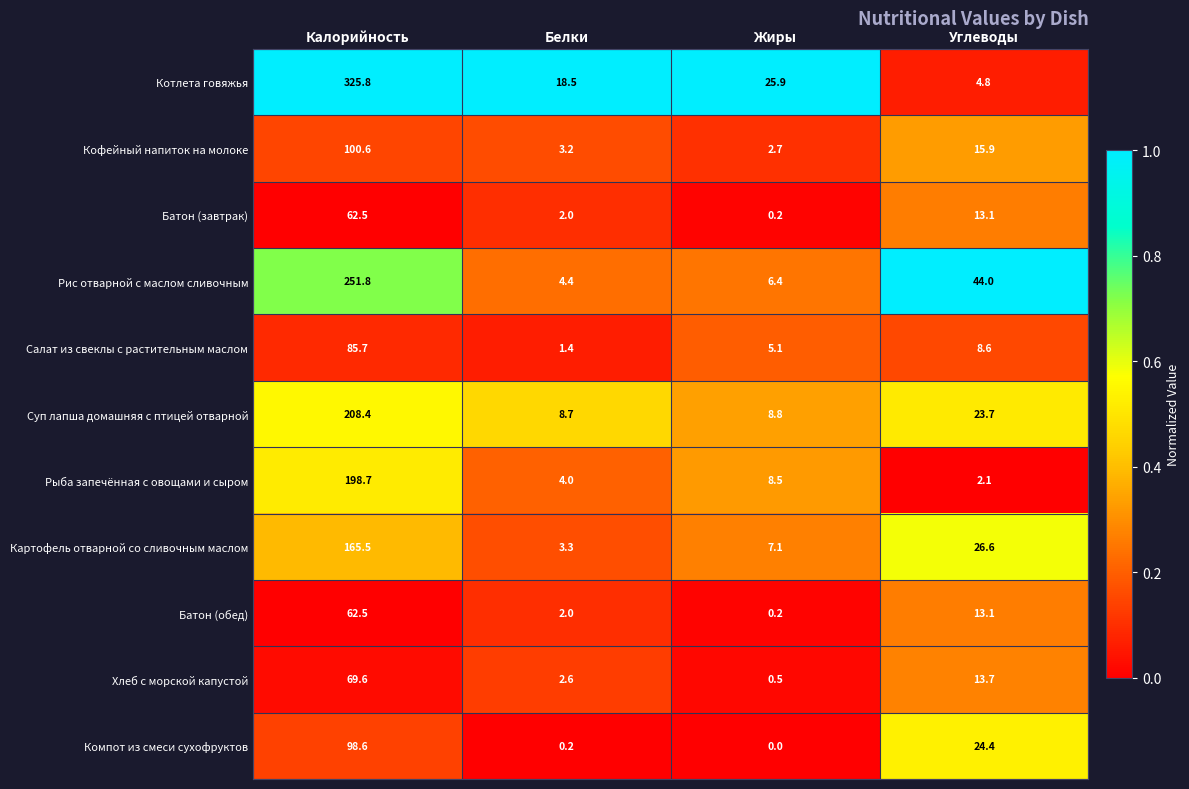

What is the difference between the Компот из смеси сухофруктов values at Жиры and Калорийность?

98.6